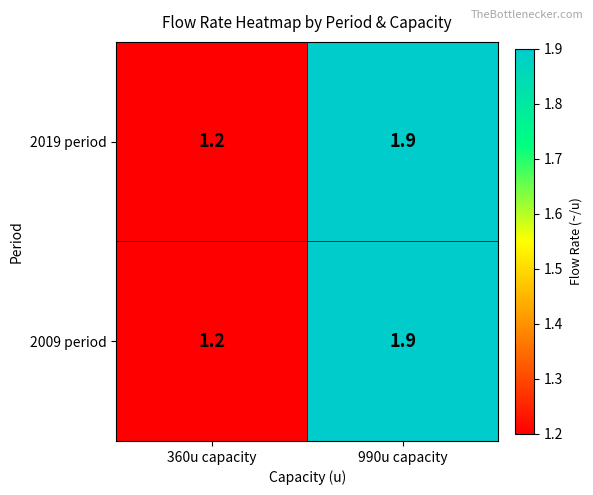

The 2019 period series shows 1.9 at 990u capacity. True or false?

True